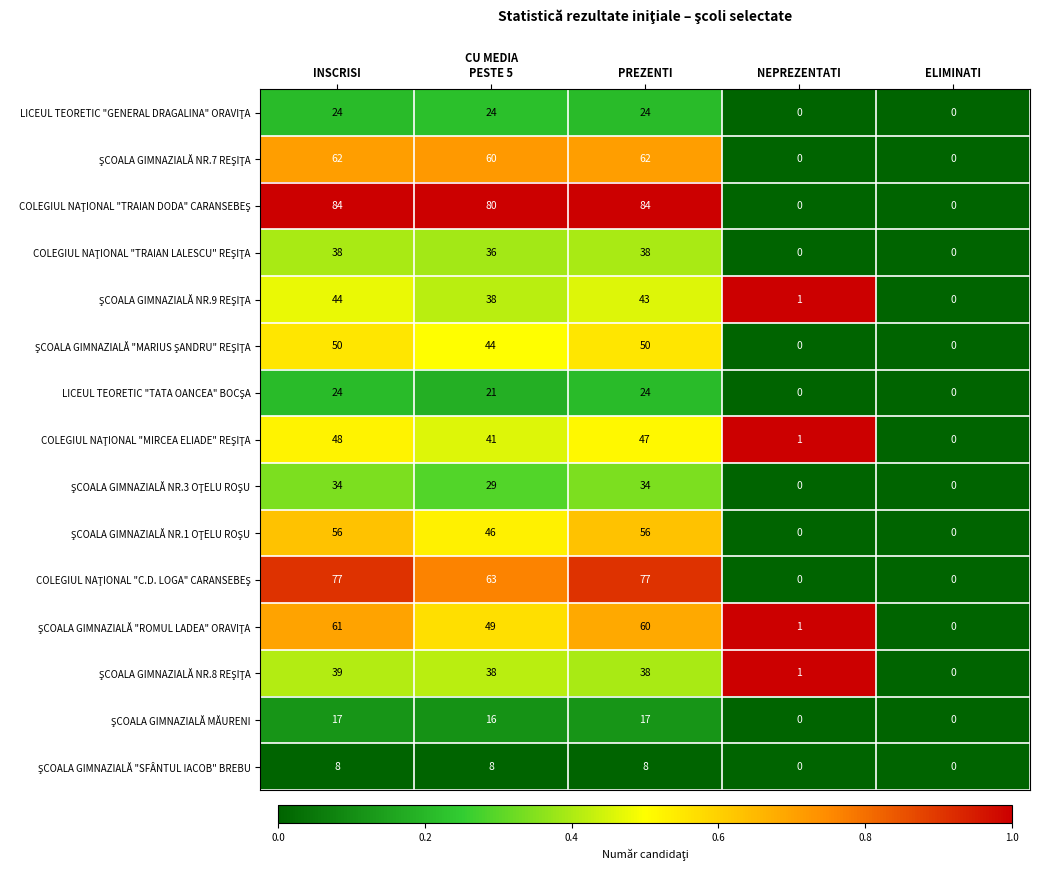

What is the maximum value shown in the chart?

84